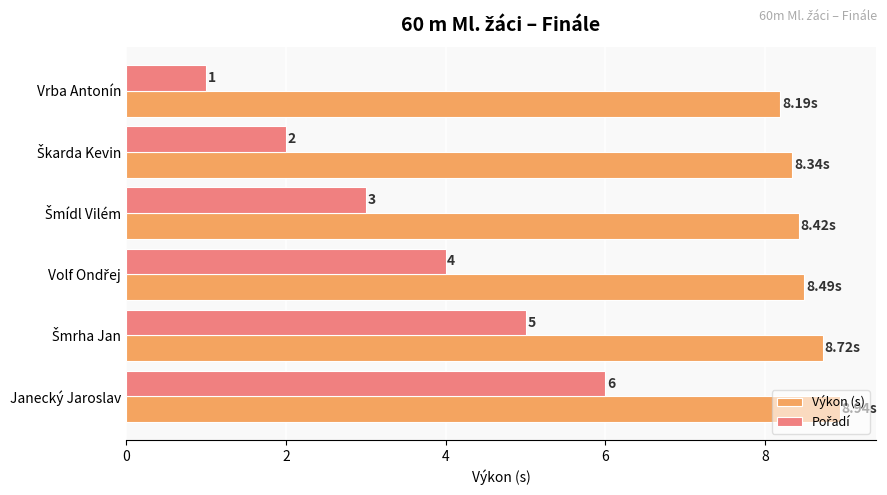

What is the sum of all Výkon (s) values?

51.1